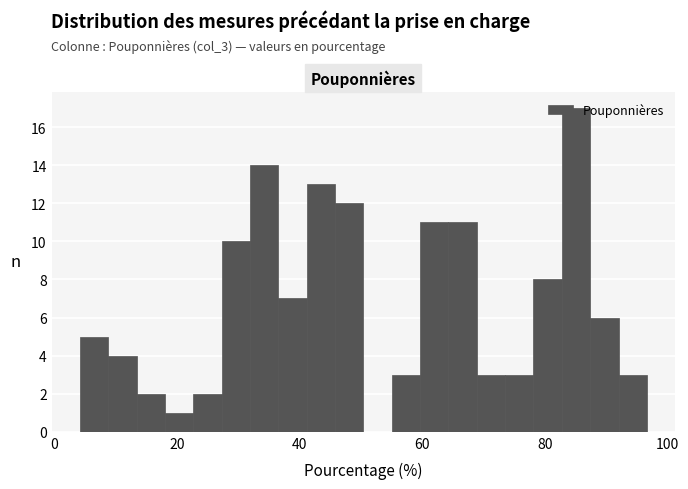

Read against the x-axis, roughly where is the centre of the tallest bar?

86